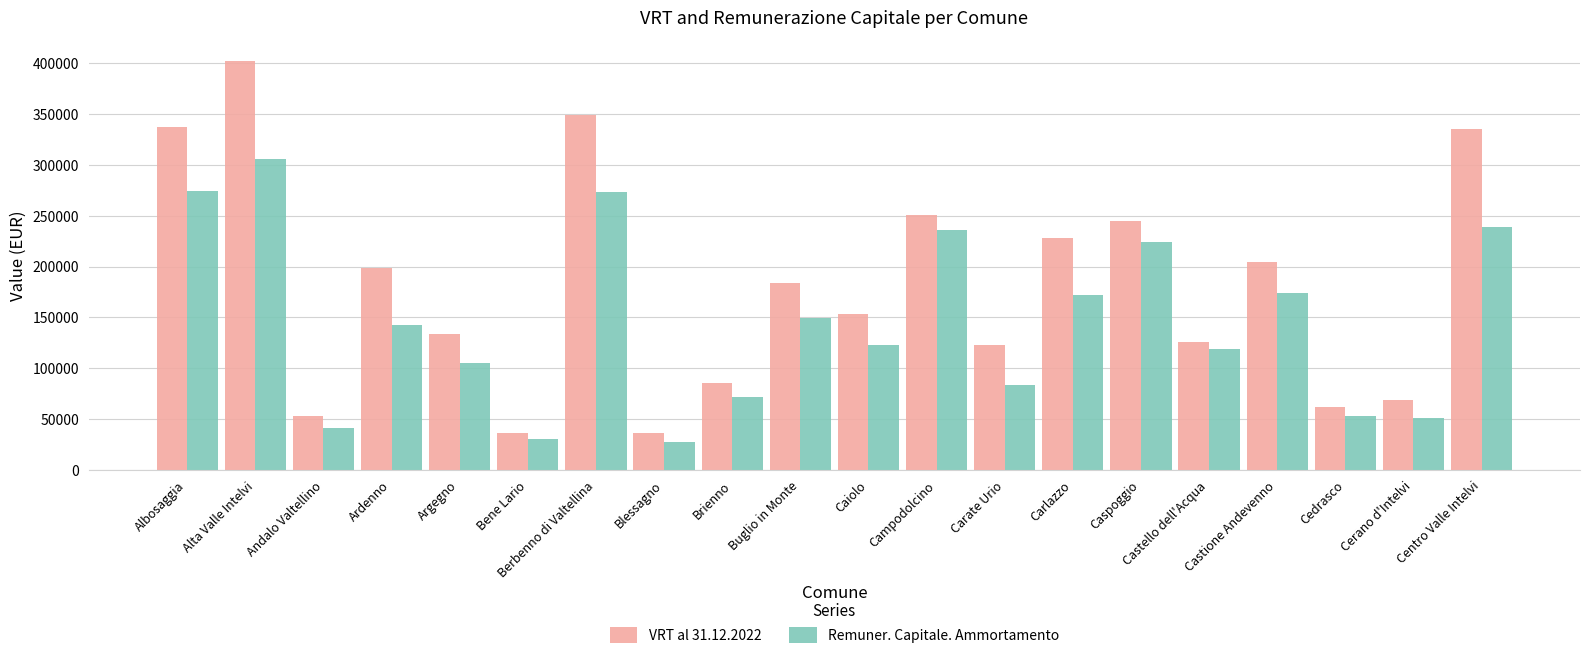

What is the approximate value of Remuner. Capitale. Ammortamento at Buglio in Monte?

149553.7